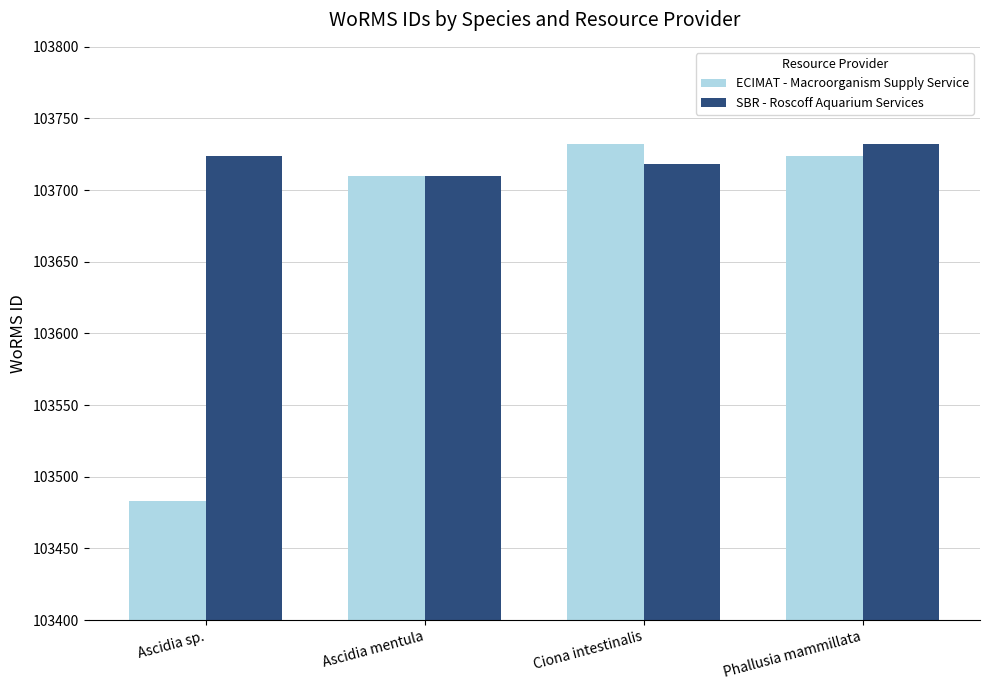

Count the SBR - Roscoff Aquarium Services values in the range 103718 to 103732.

3